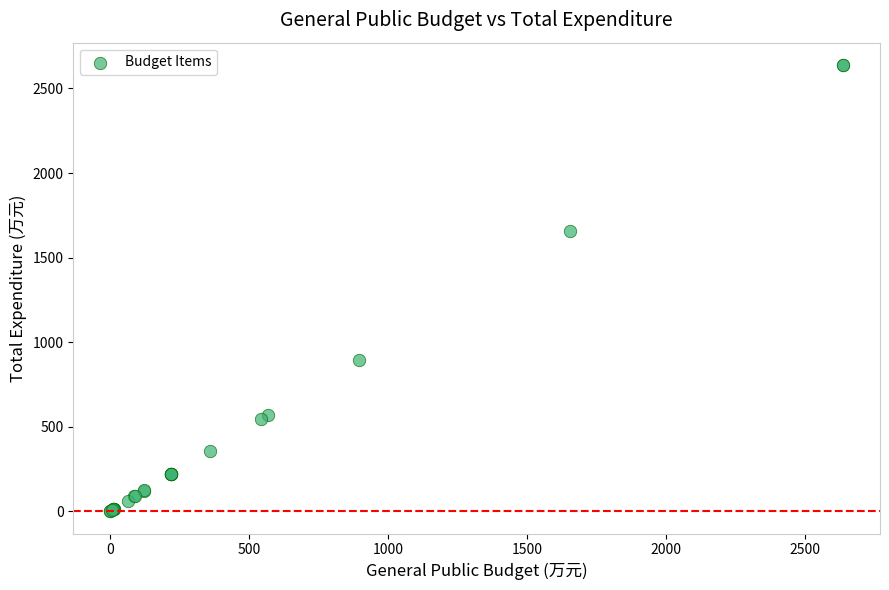

What Y value in the scatter plot is closest to 1319?

1654.3